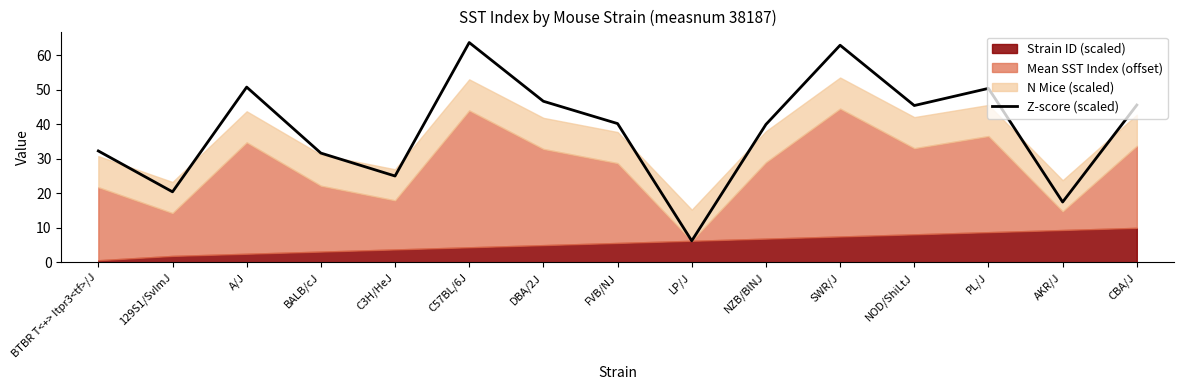

What is the approximate value at 129S1/SvImJ?

20.4